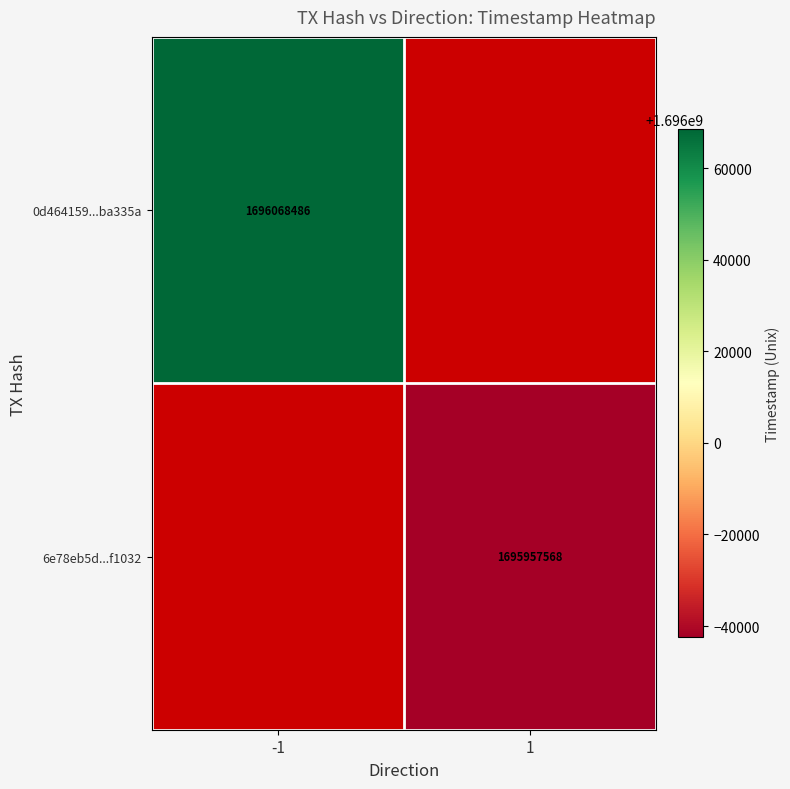

The value of 0d464159...ba335a at -1 is 2744709520. True or false?

False